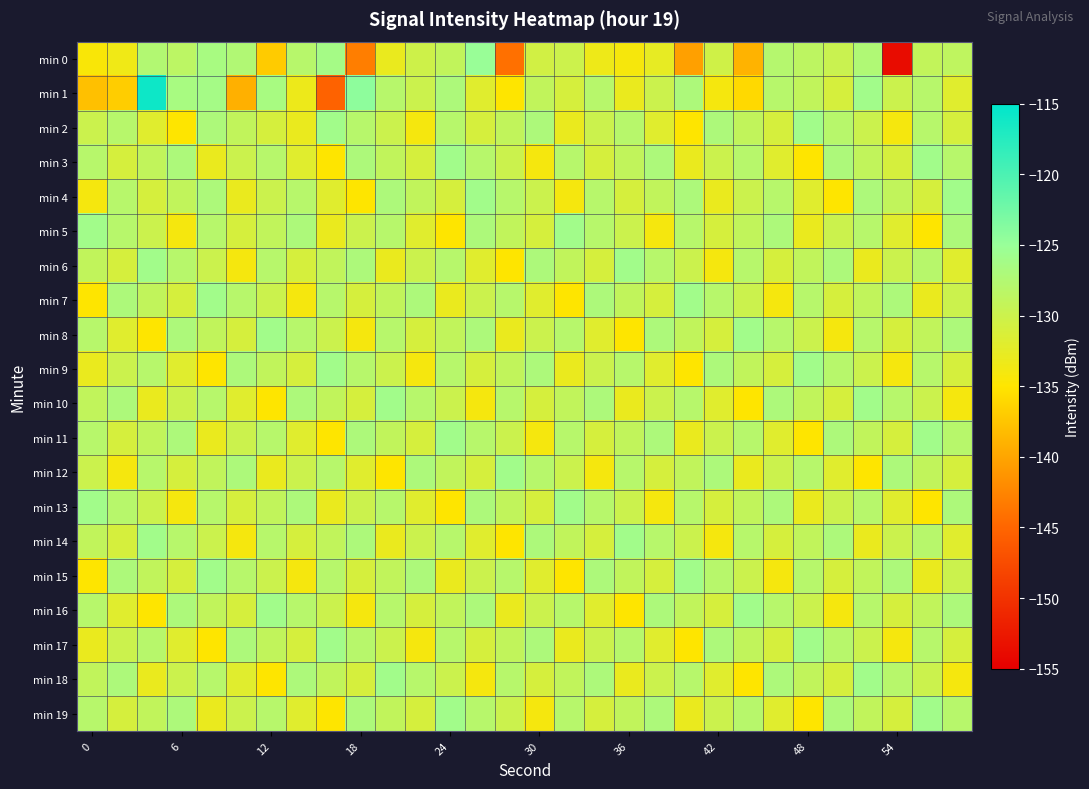

Rank the series by their maximum value, from lowest to highest.

min 2, min 3, min 4, min 5, min 6, min 7, min 8, min 9, min 10, min 11, min 12, min 13, min 14, min 15, min 16, min 17, min 18, min 19, min 0, min 1